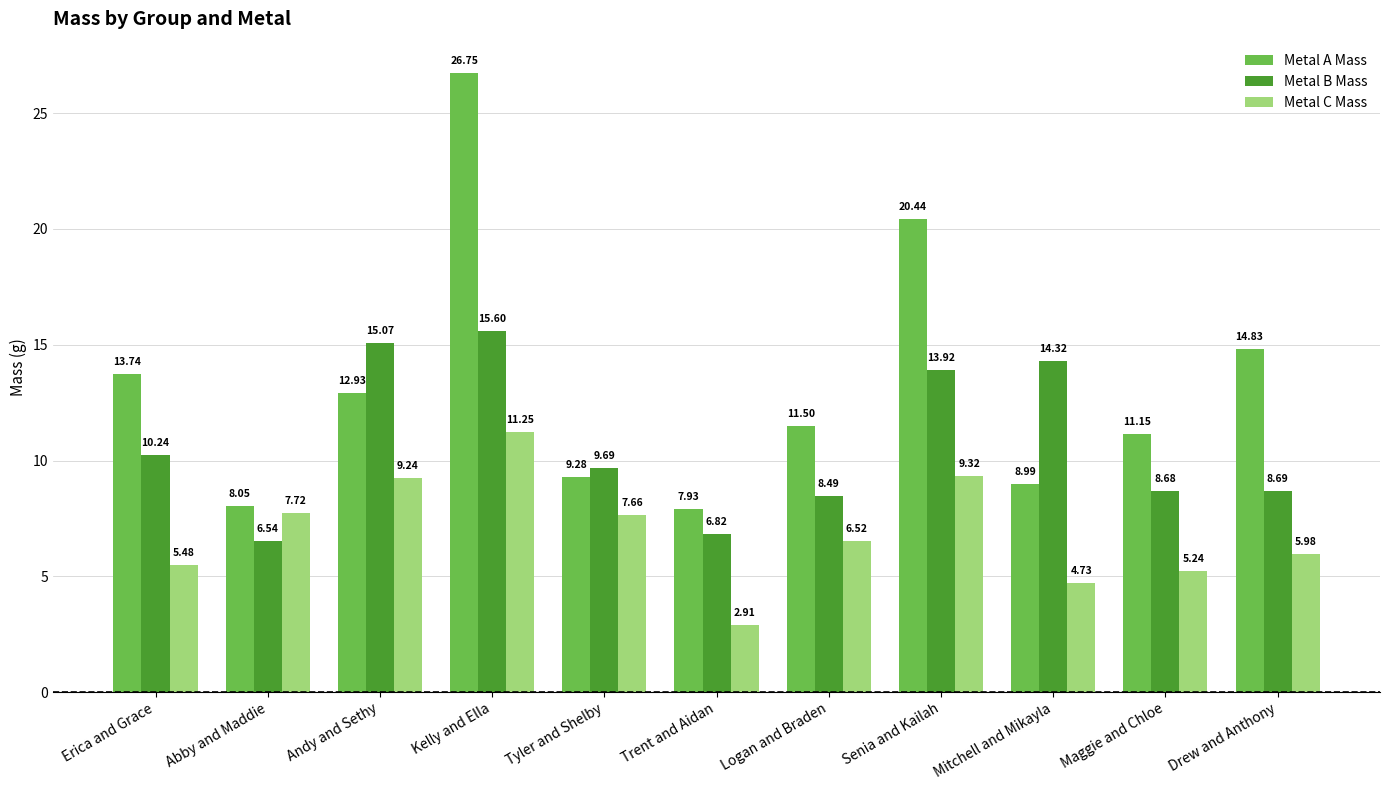

How many data points in Metal C Mass are less than 6?

5